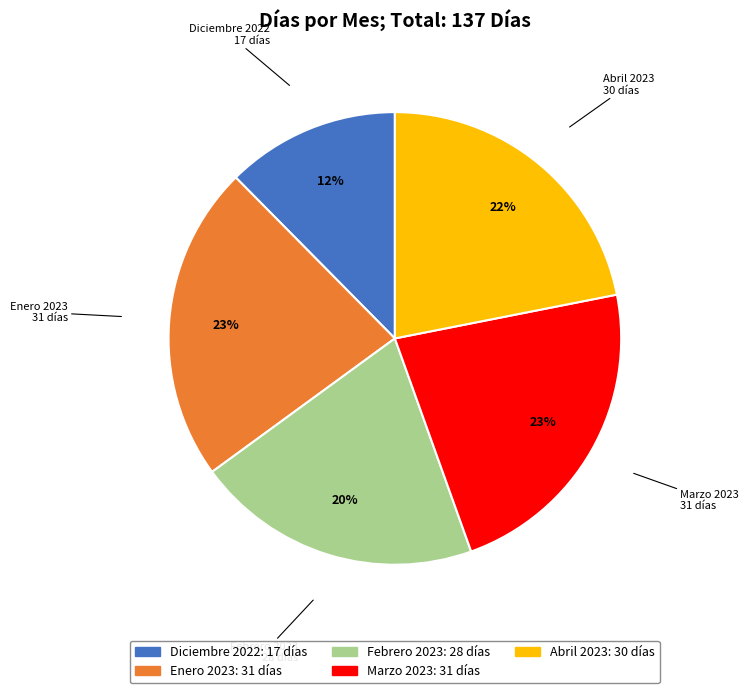

What is the smallest slice in the pie chart?

Diciembre 2022